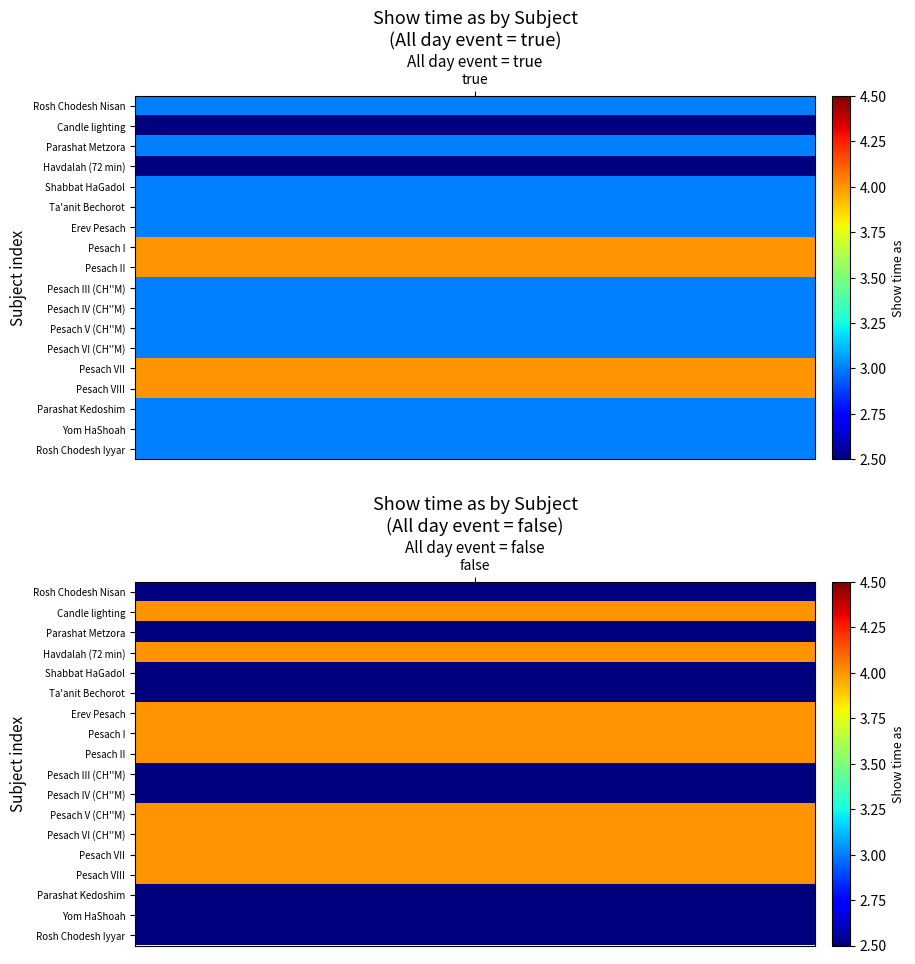

Reading left to right, transcribe all the data shown in this chart.

All day event = true: 0=3	1=0	2=3	3=0	4=3	5=3	6=3	7=4	8=4	9=3	10=3	11=3	12=3	13=4	14=4	15=3	16=3	17=3
All day event = false: 0=0	1=4	2=0	3=4	4=0	5=0	6=4	7=4	8=4	9=0	10=0	11=4	12=4	13=4	14=4	15=0	16=0	17=0